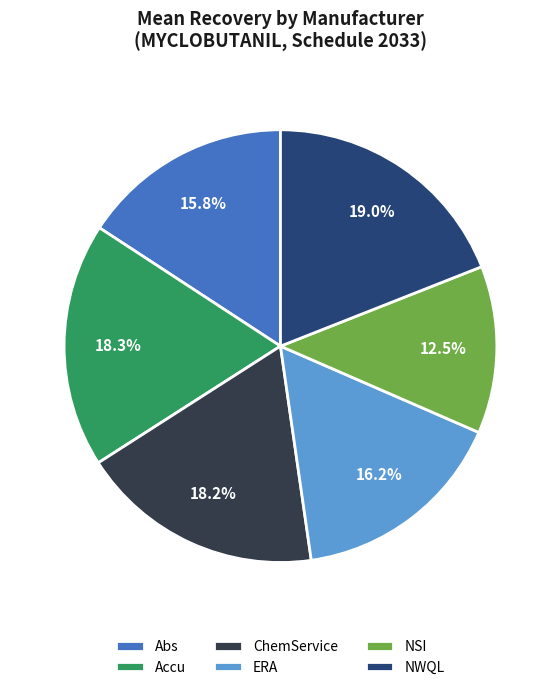

What is the largest slice in the pie chart?

NWQL